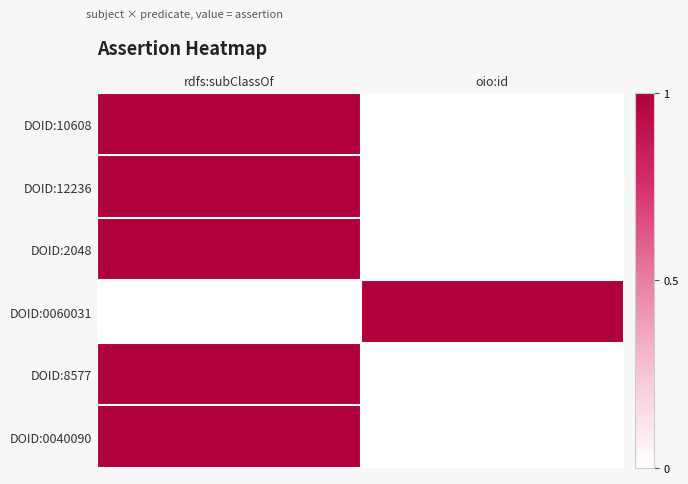

Reading left to right, transcribe all the data shown in this chart.

DOID:10608: rdfs:subClassOf=1	oio:id=0
DOID:12236: rdfs:subClassOf=1	oio:id=0
DOID:2048: rdfs:subClassOf=1	oio:id=0
DOID:0060031: rdfs:subClassOf=0	oio:id=1
DOID:8577: rdfs:subClassOf=1	oio:id=0
DOID:0040090: rdfs:subClassOf=1	oio:id=0